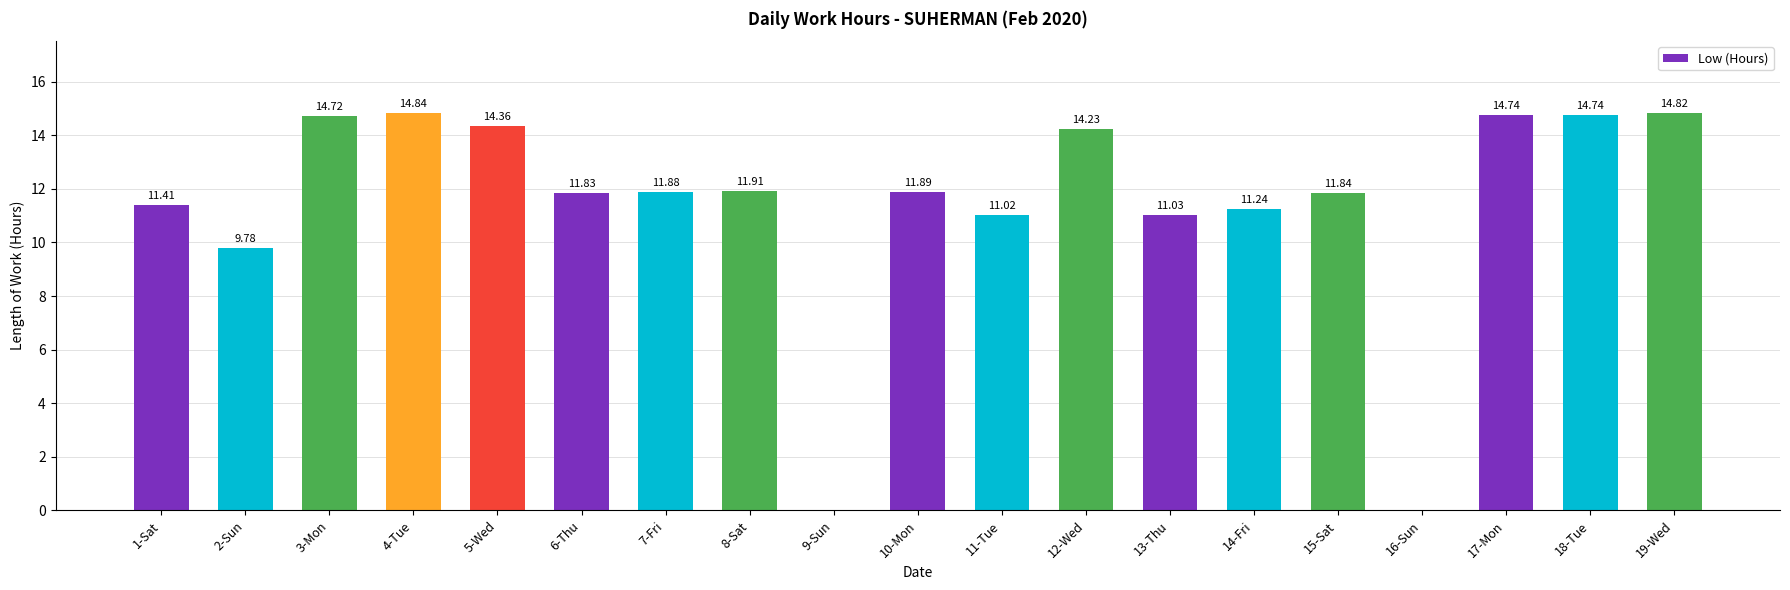

What is the sum of the values at 13-Thu and 18-Tue?

25.8